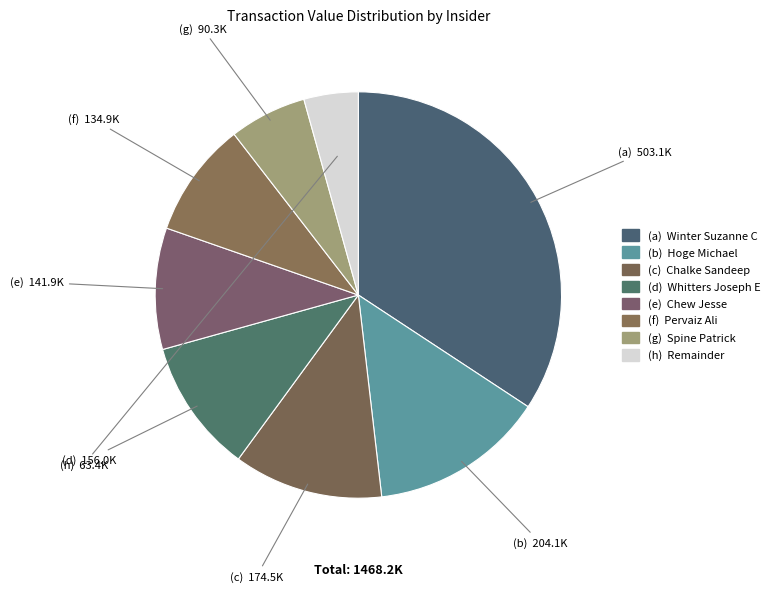

Is there a majority slice in this chart?

No